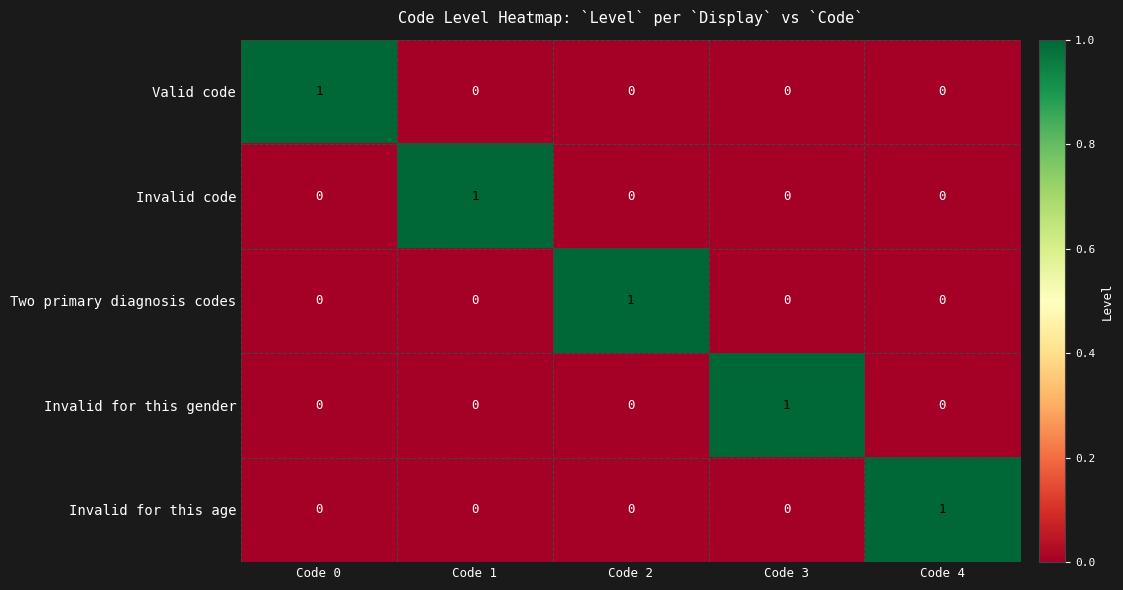

Is it true that Invalid code equals 0 at Code 0?

True